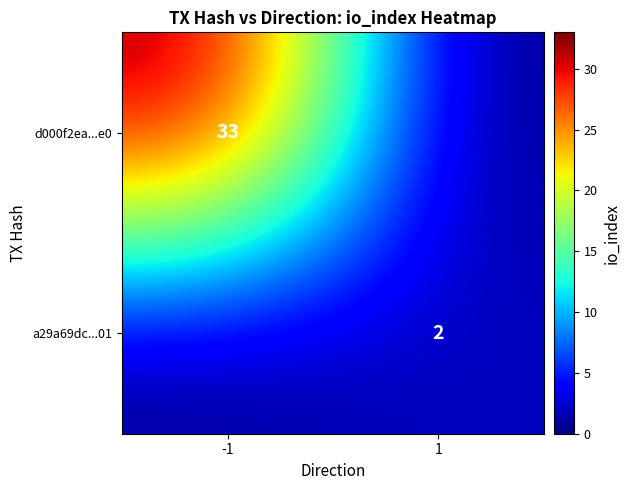

True or false: a29a69dc...01 has a value of 1 at 1.

False